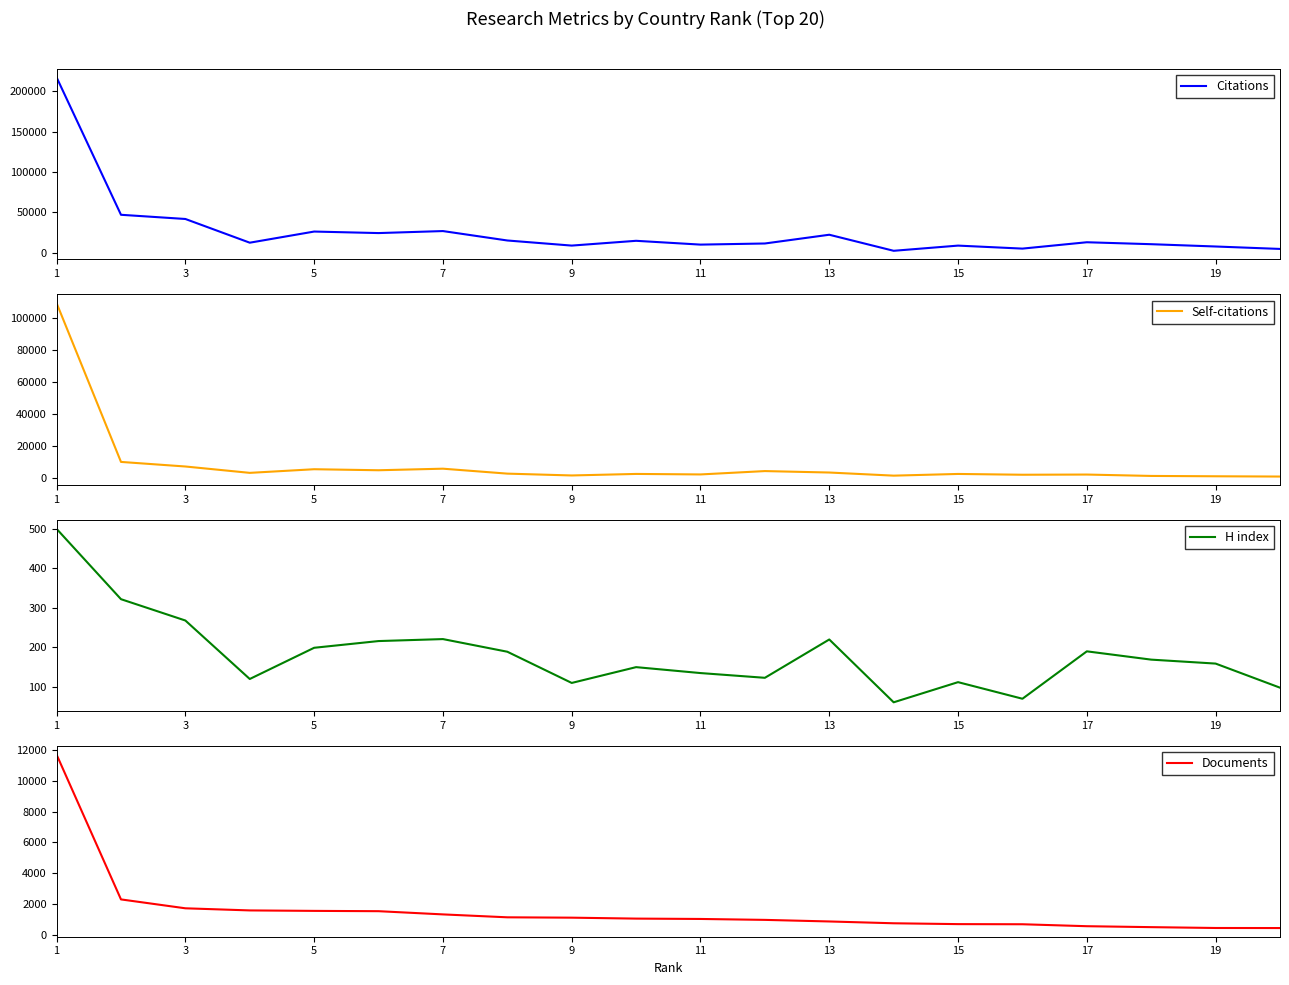

True or false: Citations and H index intersect in this chart.

False